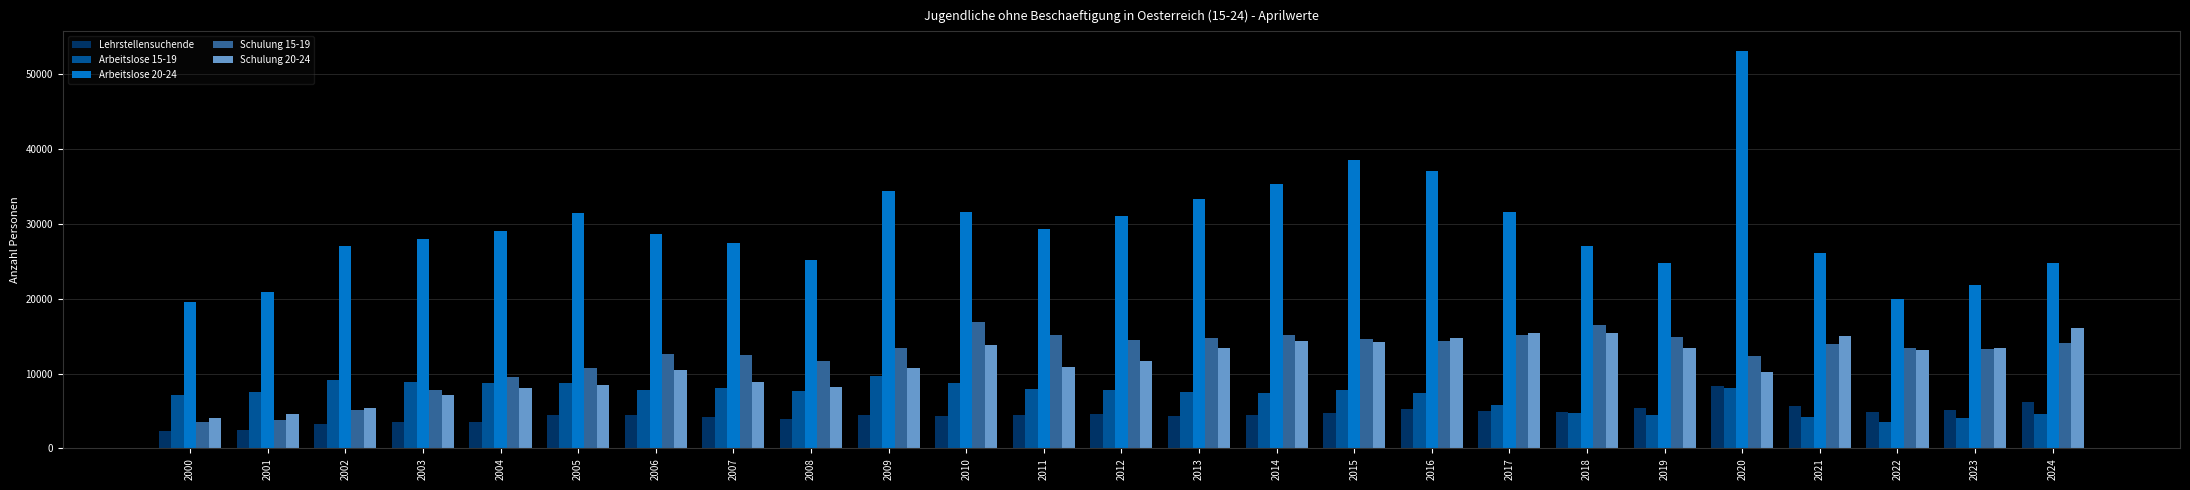

Is the value of Lehrstellensuchende at 2014 greater than the value of Schulung 15-19 at 2015?

No